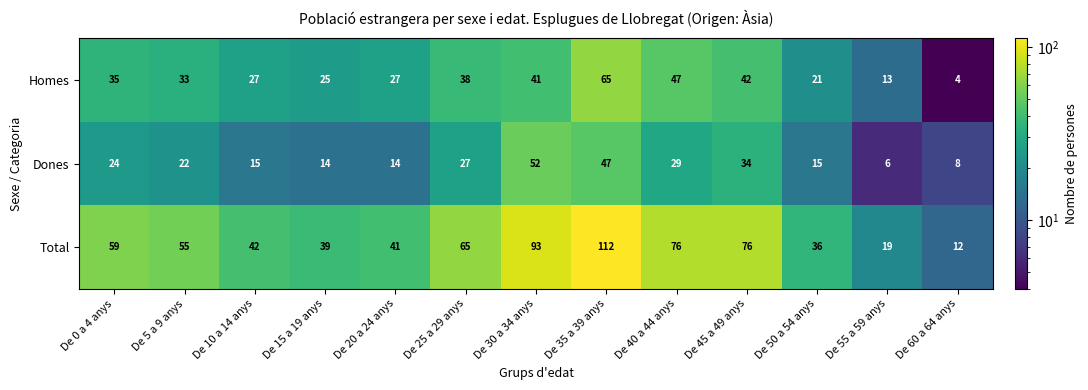

What is the maximum value shown in the chart?

112